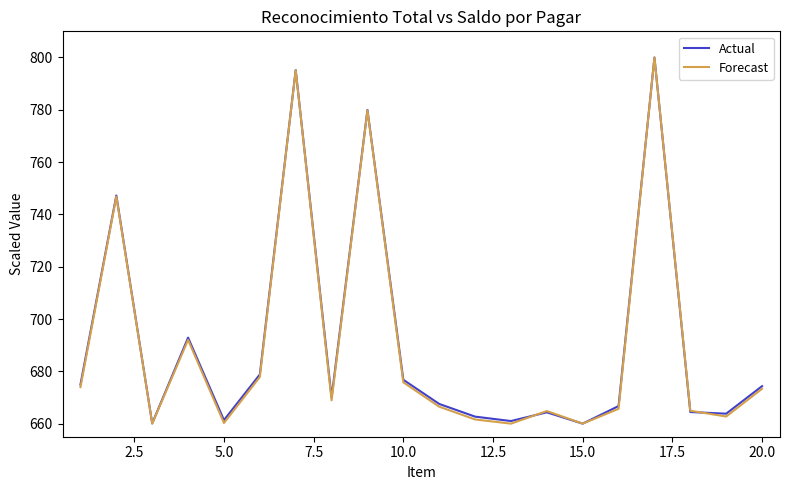

Is this an area chart (filled region under the line)?

No